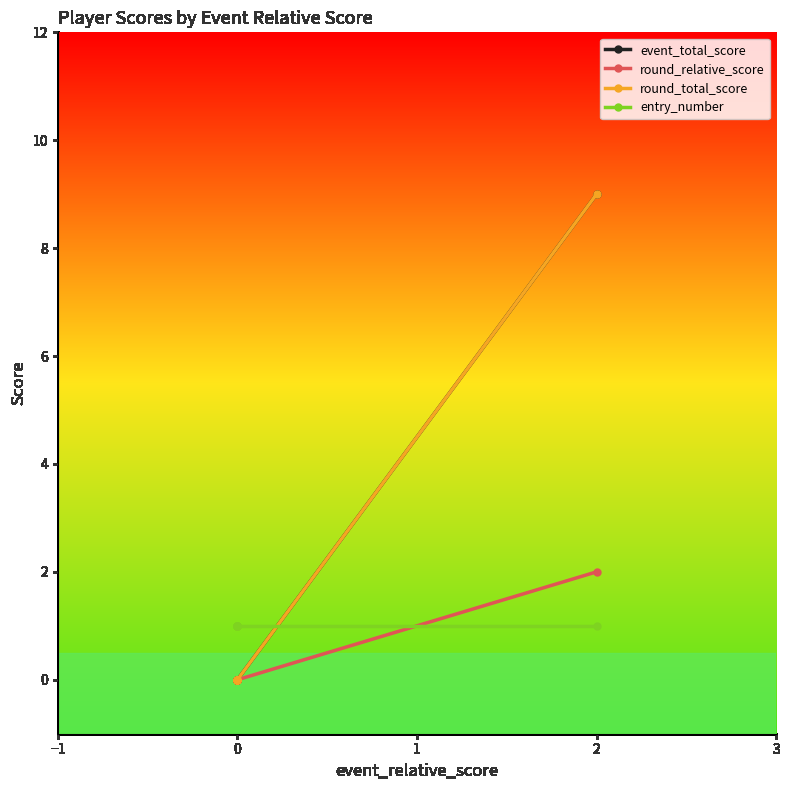

True or false: event_total_score has more than 0 interior local peaks.

False